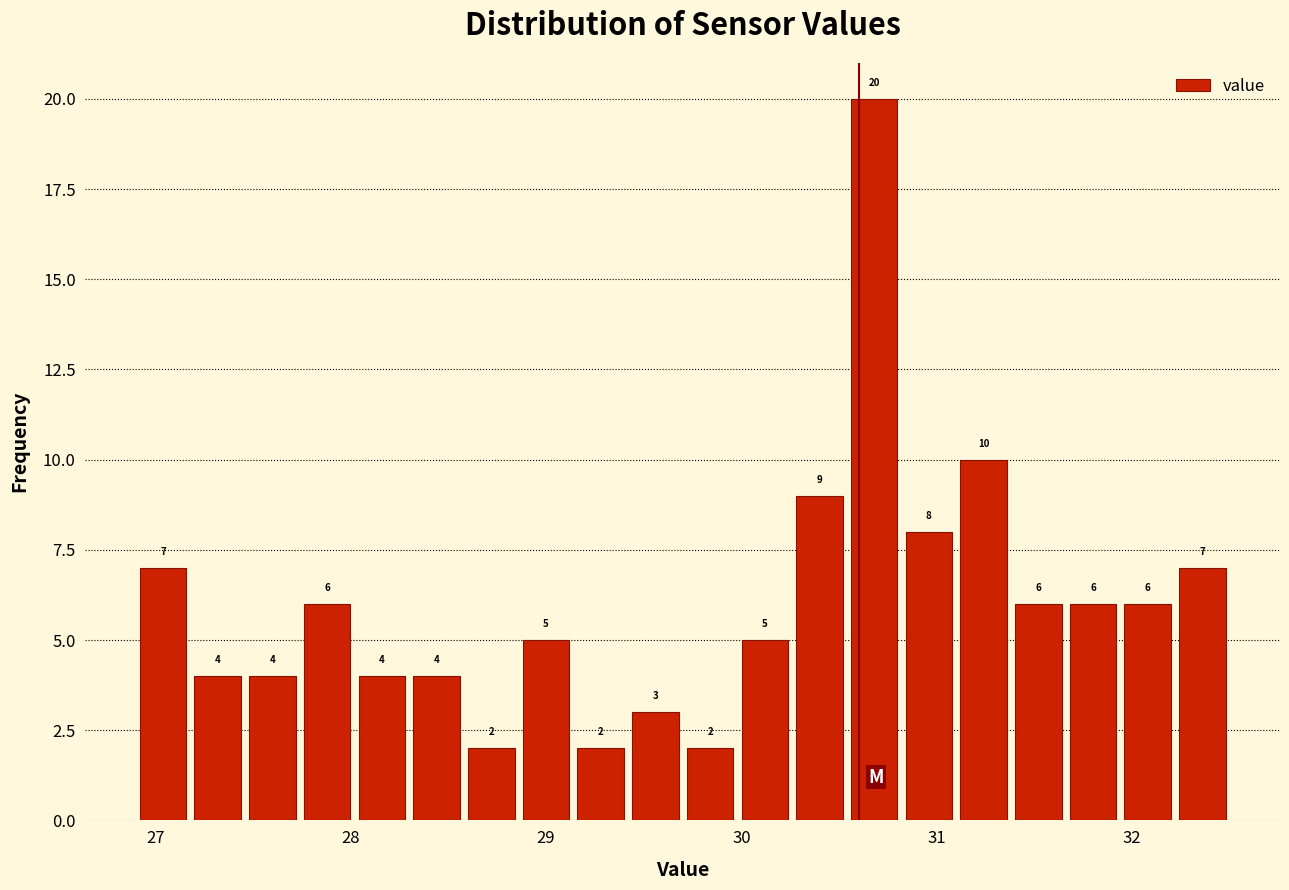

Around what value on the x-axis is the tallest bar? Give the approximate position of its centre, as read against the axis.

30.7